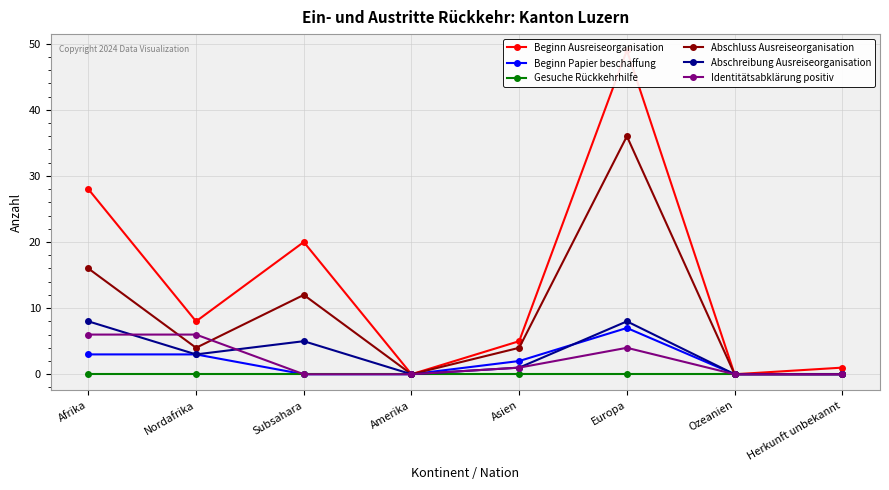

True or false: Identitätsabklärung positiv and Gesuche Rückkehrhilfe cross at least once.

False